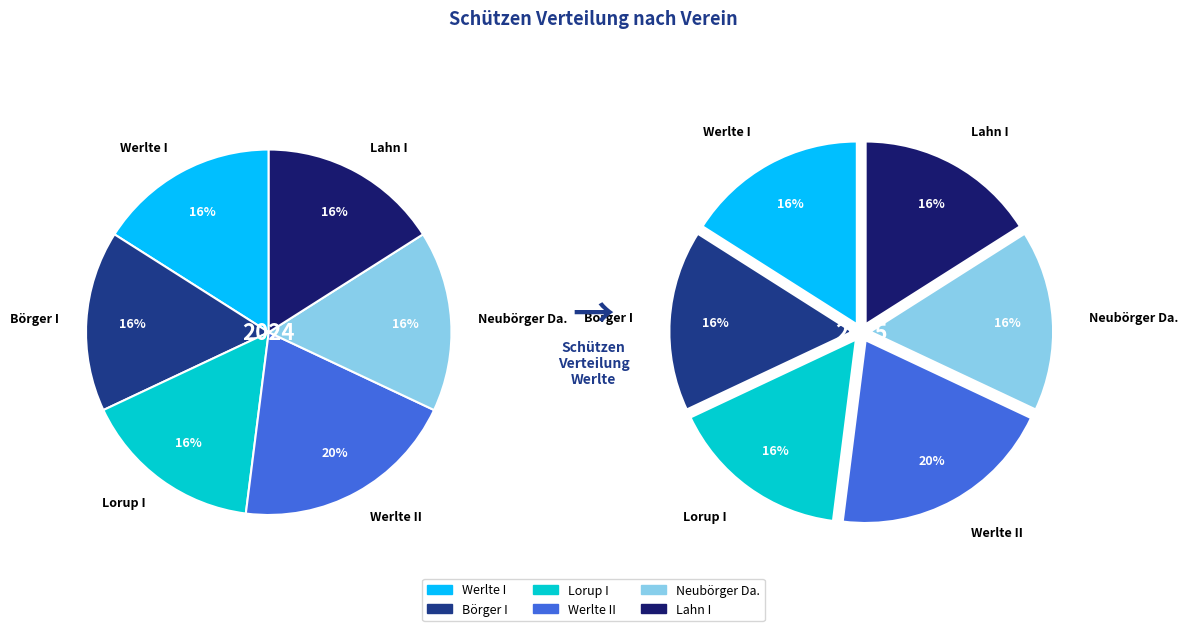

Which category has the biggest portion of the pie?

Werlte II